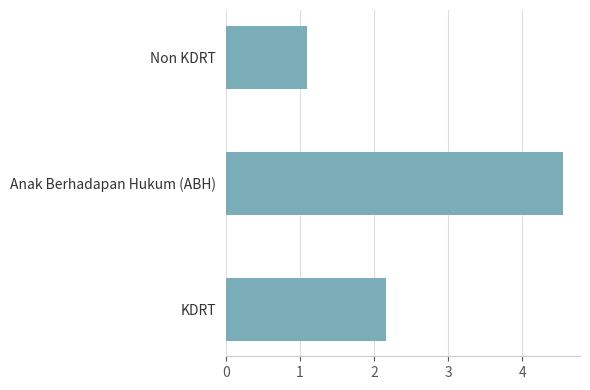

Is it true that the value at KDRT is 0.7?

False